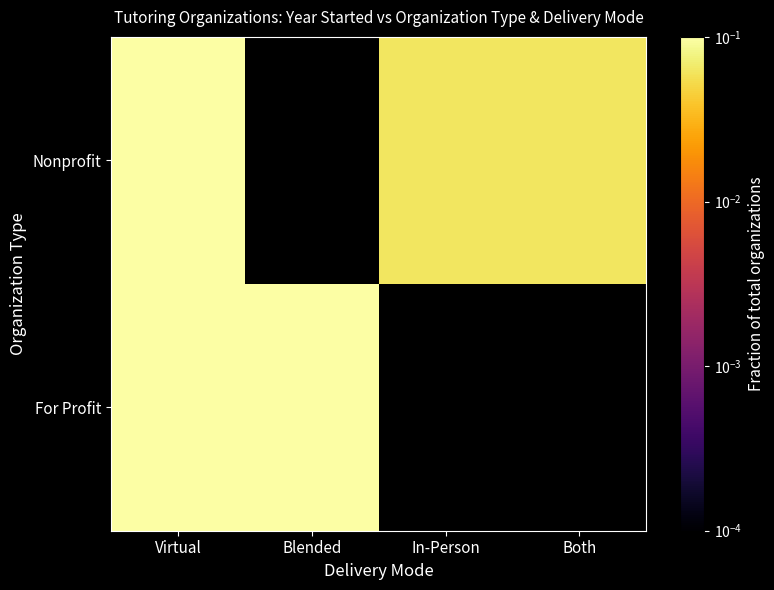

At which category is the sum across all series the highest?

Virtual